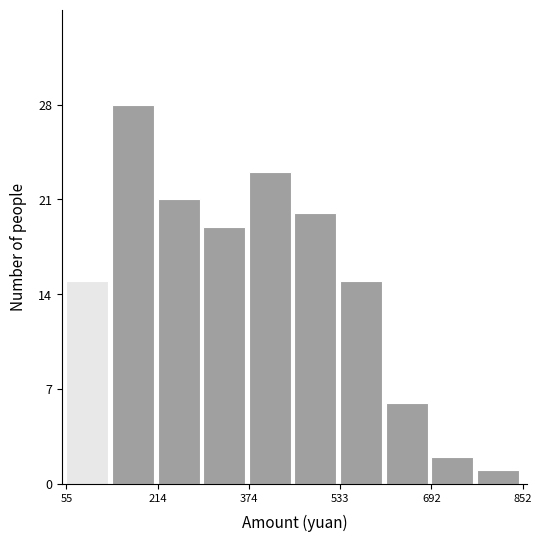

Around what value on the x-axis is the tallest bar? Give the approximate position of its centre, as read against the axis.

180